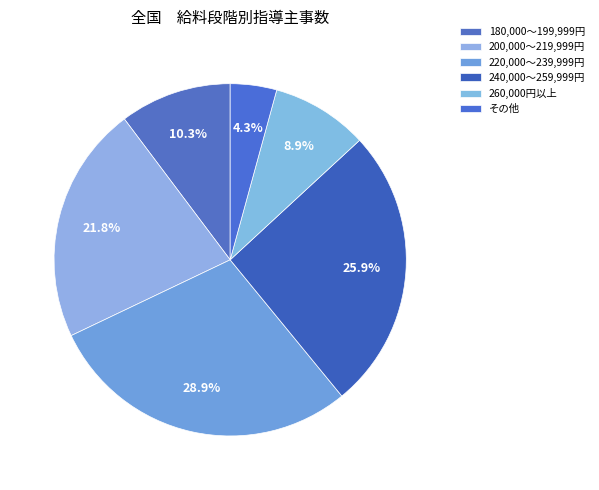

How many segments does this pie chart have?

6